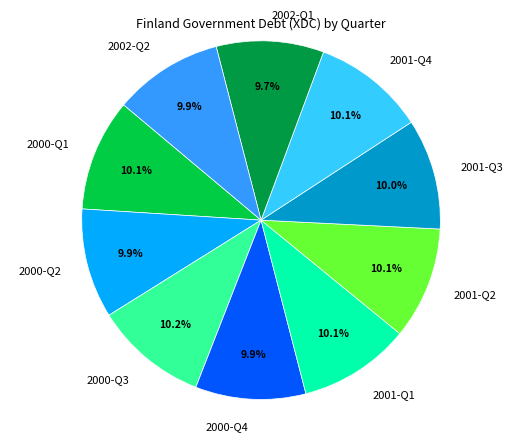

To the nearest percent, what portion does 2002-Q1 represent?

10%